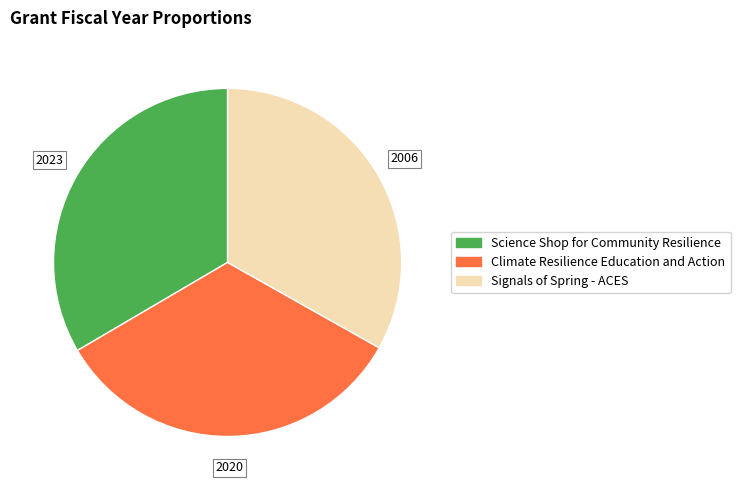

The Climate Resilience Education and Action slice represents 27% of the pie. True or false?

False